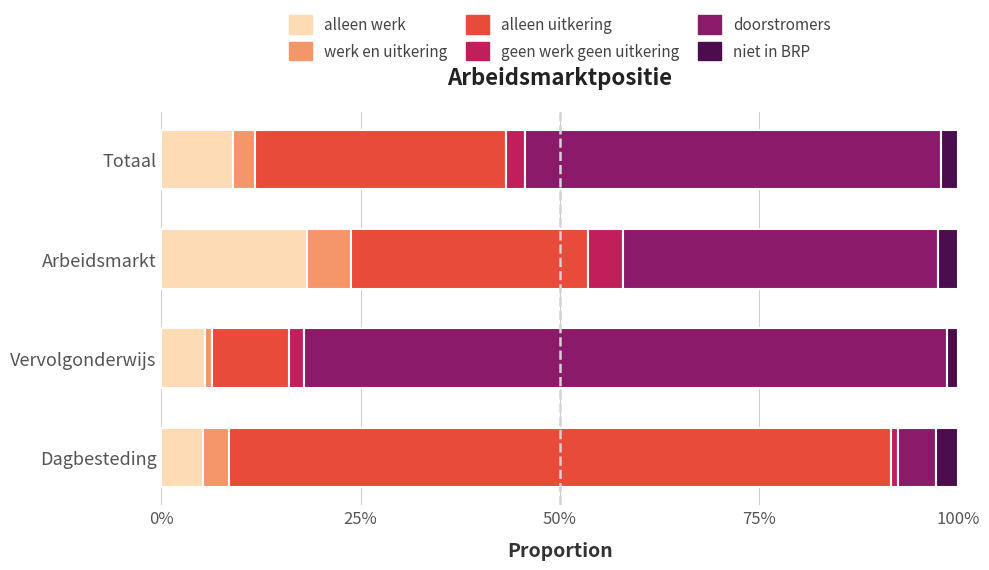

What are all the series names shown in the legend?

alleen werk, werk en uitkering, alleen uitkering, geen werk geen uitkering, doorstromers, niet in BRP